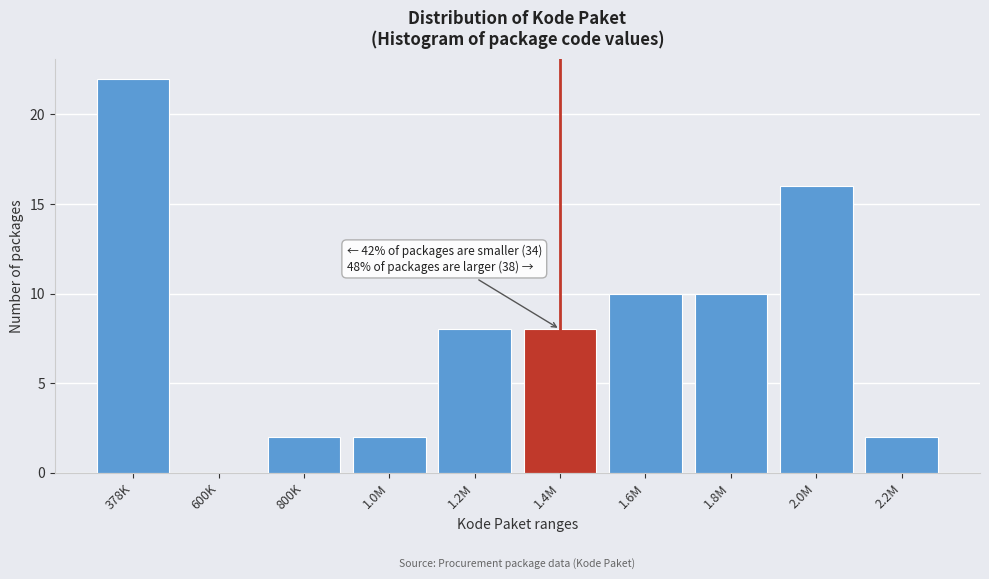

Reading right to left, list all the values displayed in this chart.

2.2M=2	2.0M=16	1.8M=10	1.6M=10	1.4M=8	1.2M=8	1.0M=2	800K=2	600K=0	378K=22